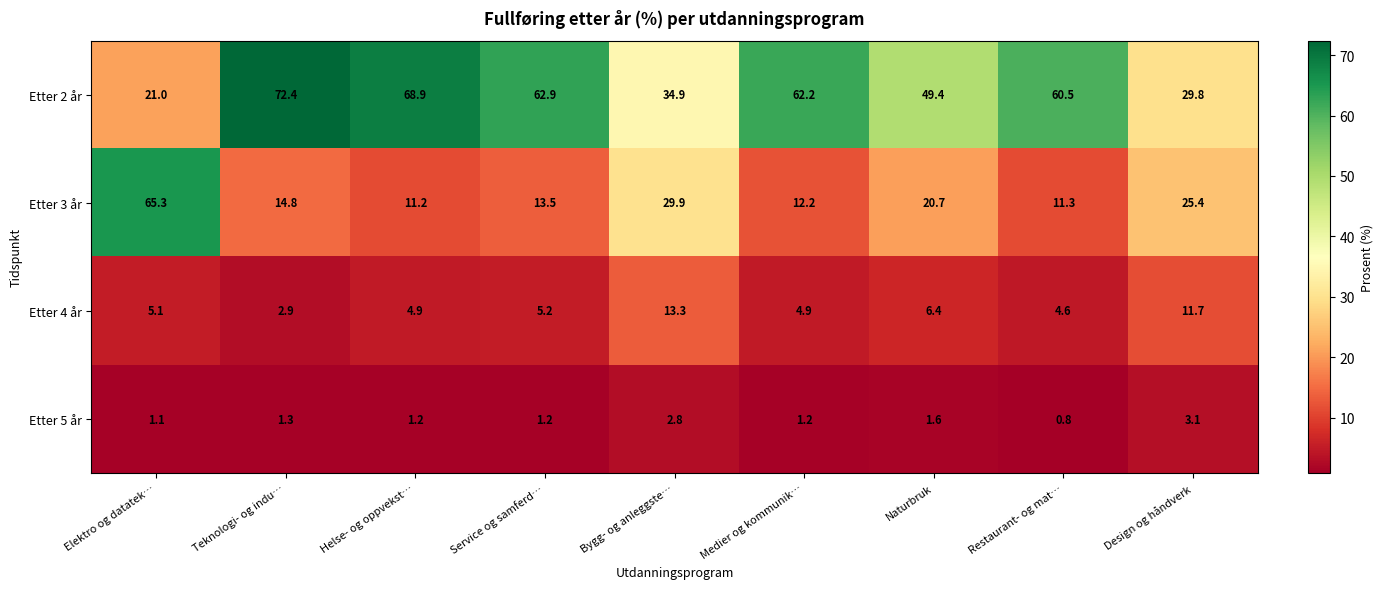

What is the difference between the maximum and minimum values in the Etter 3 år series?

54.1